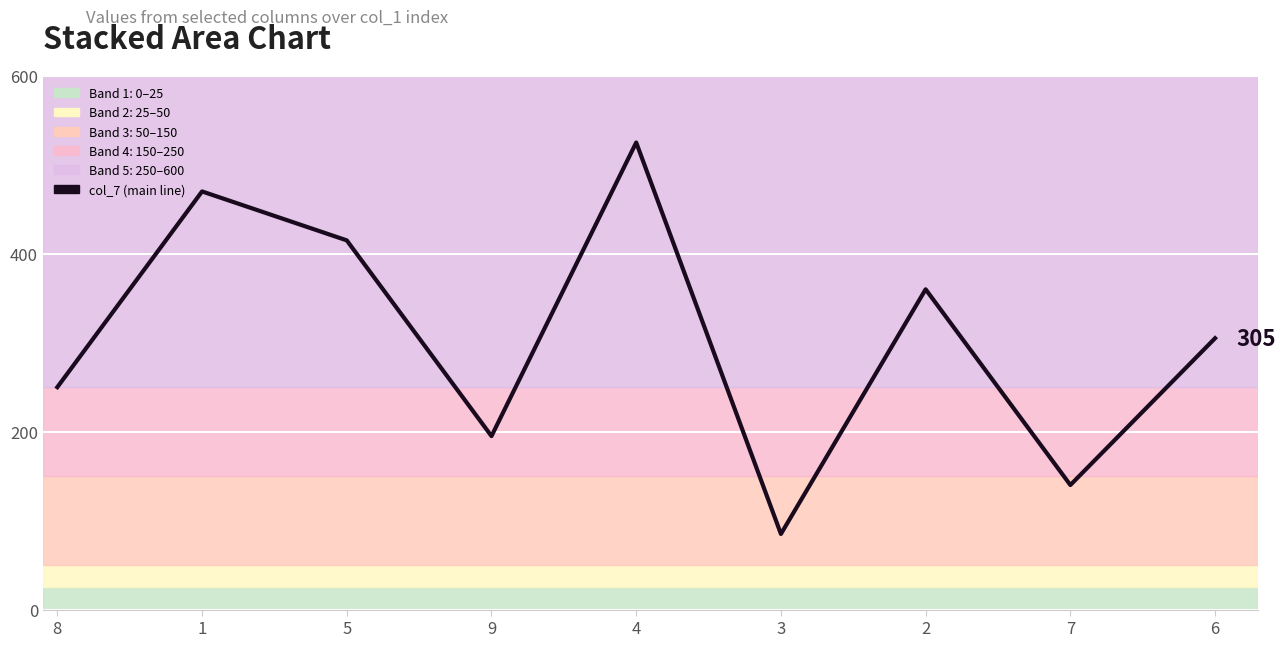

Reading left to right, extract all data points from this chart.

250	470	415	195	525	85	360	140	305